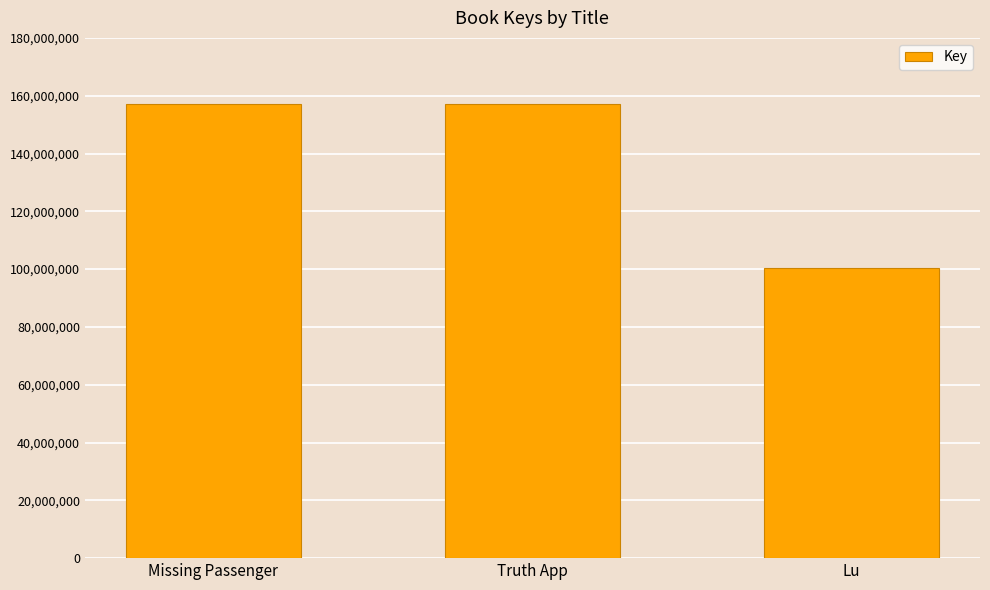

Where is the data nearest to the value 128616062?

Truth App